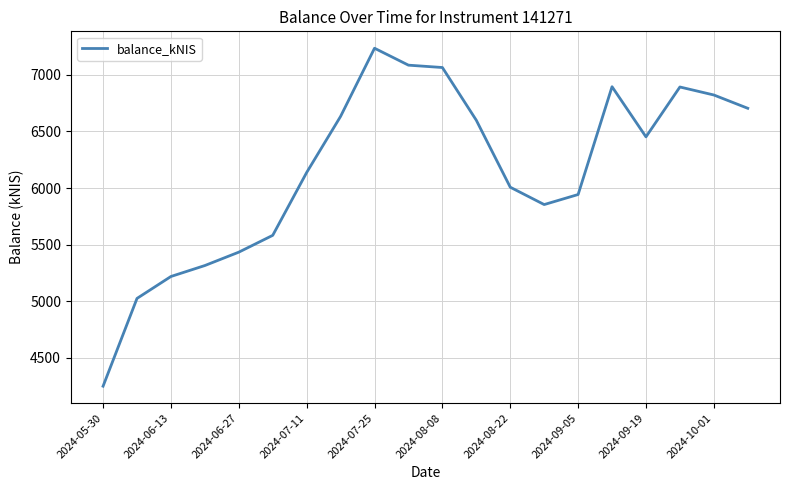

What is the minimum value shown in the chart?

4250.7